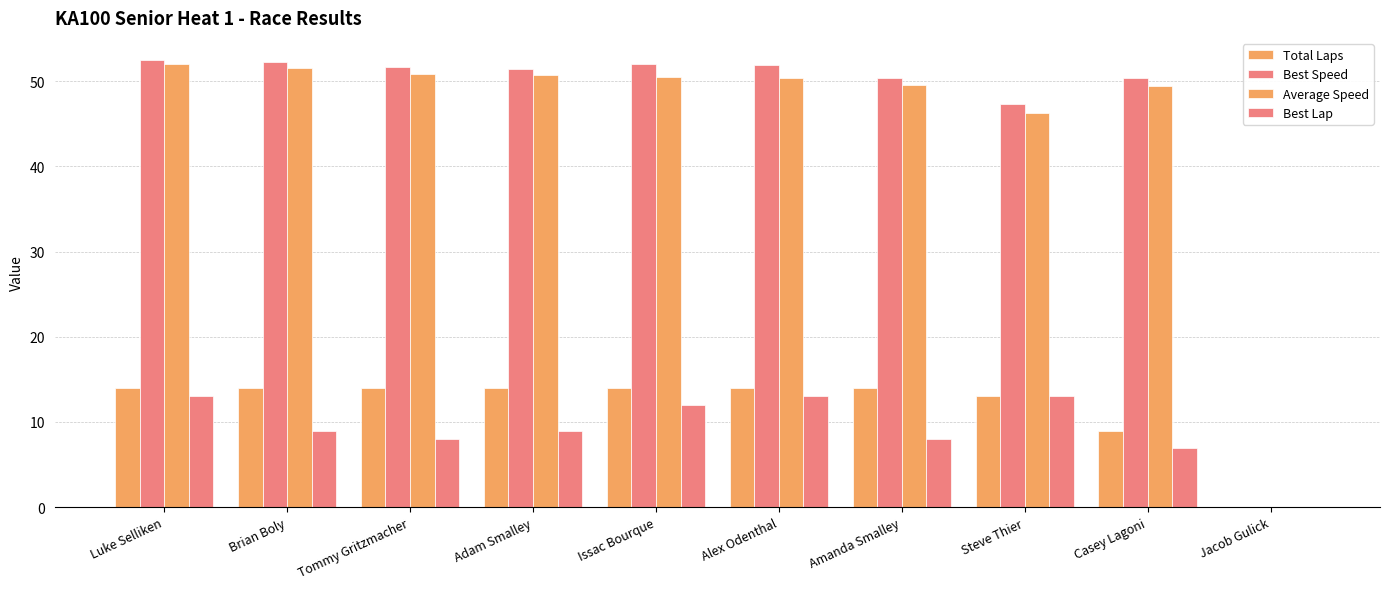

Are the bars grouped side by side (vs. stacked)?

Yes